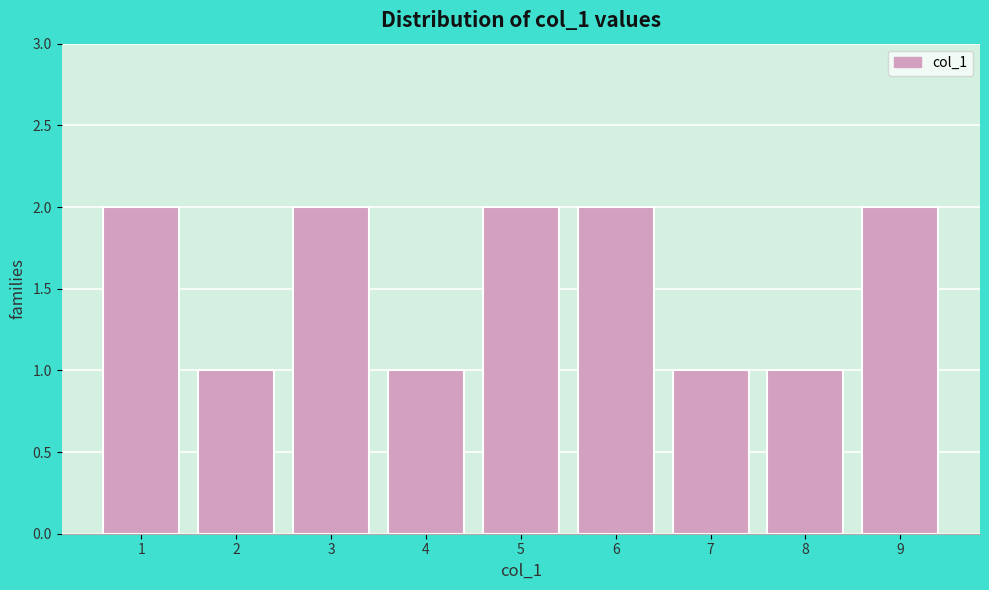

Reading left to right, transcribe this chart: for each bar, give the range it covers on the x-axis and its height. The values are not printed on the chart, so give them approximately, as read against the axis.

0.5 to 1.5: 2
1.5 to 2.5: 1
2.5 to 3.5: 2
3.5 to 4.5: 1
4.5 to 5.5: 2
5.5 to 6.5: 2
6.5 to 7.5: 1
7.5 to 8.5: 1
8.5 to 9.5: 2